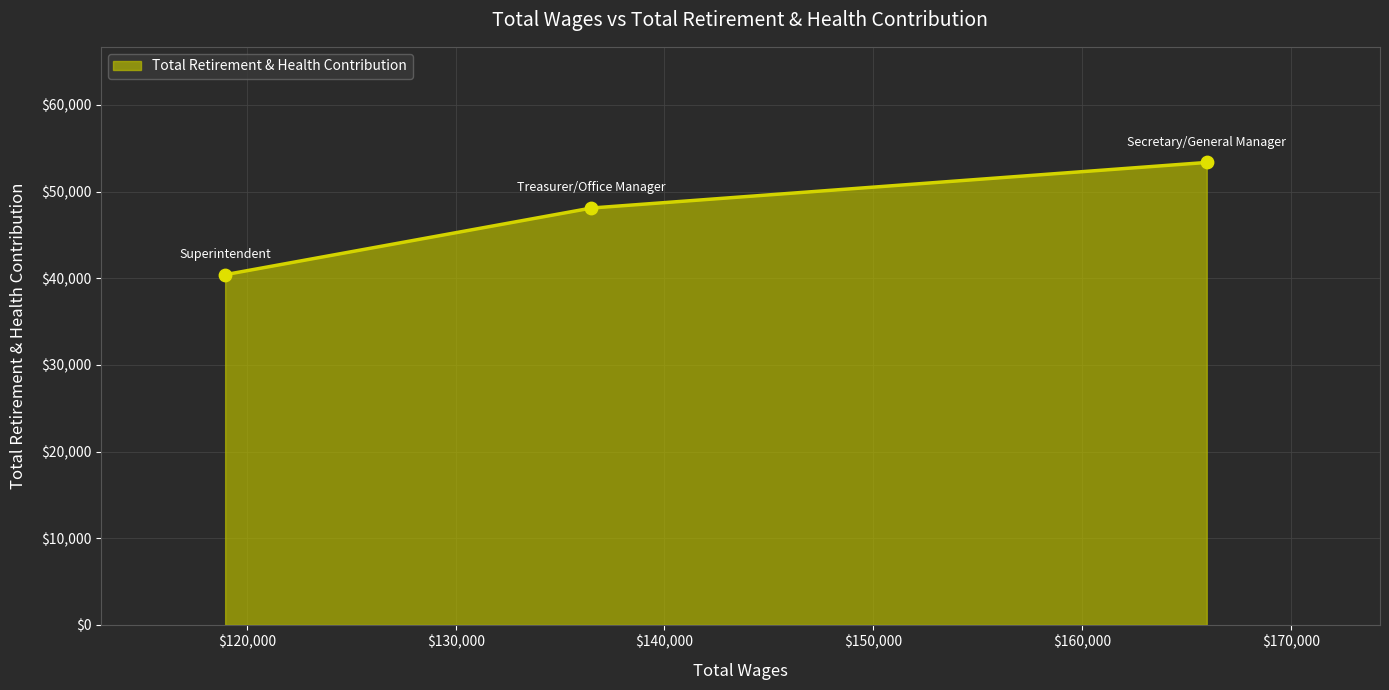

What is the difference between the maximum and minimum values?

12950